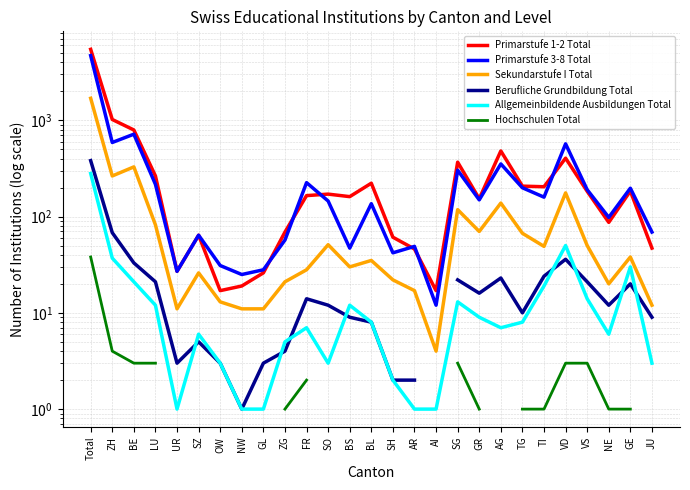

What is the label of the 10th point from the left?

ZG